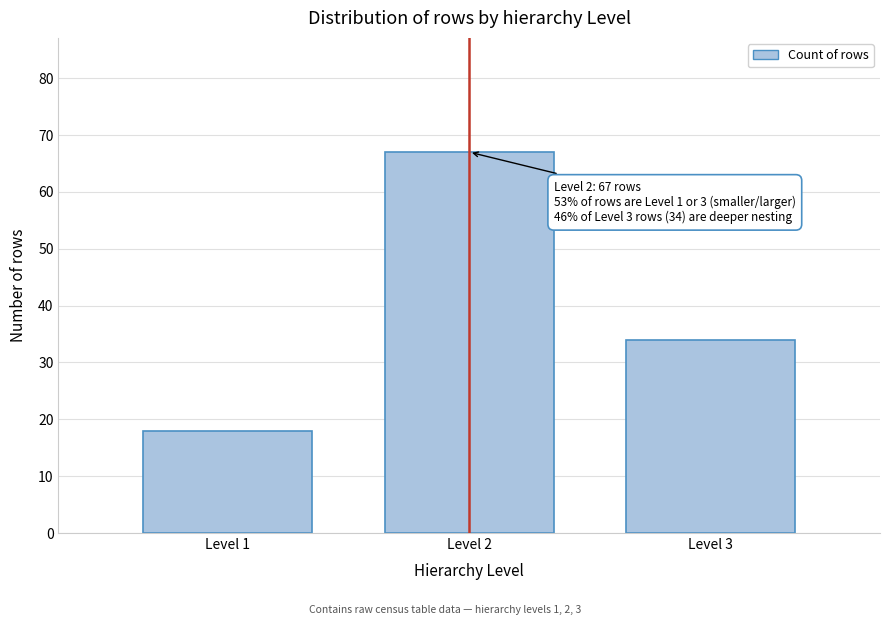

Reading right to left, extract all data points from this chart.

34	67	18